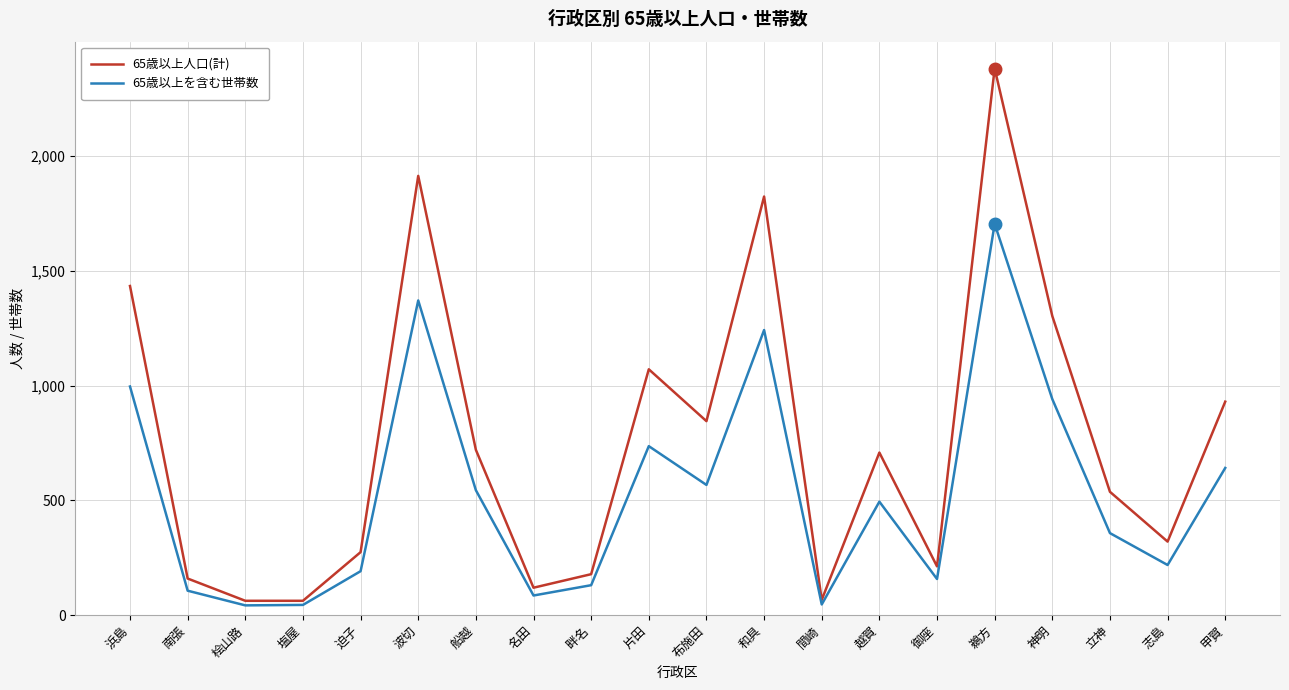

At which category is the sum across all series the highest?

鵜方